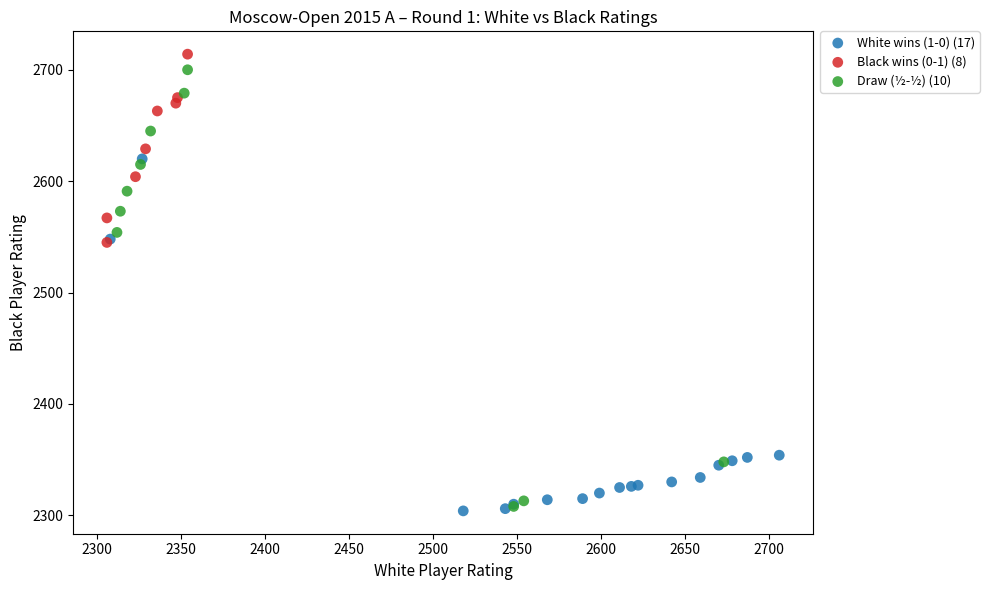

Which series has the largest Y range (max minus min)?

Draw (½-½) (10)